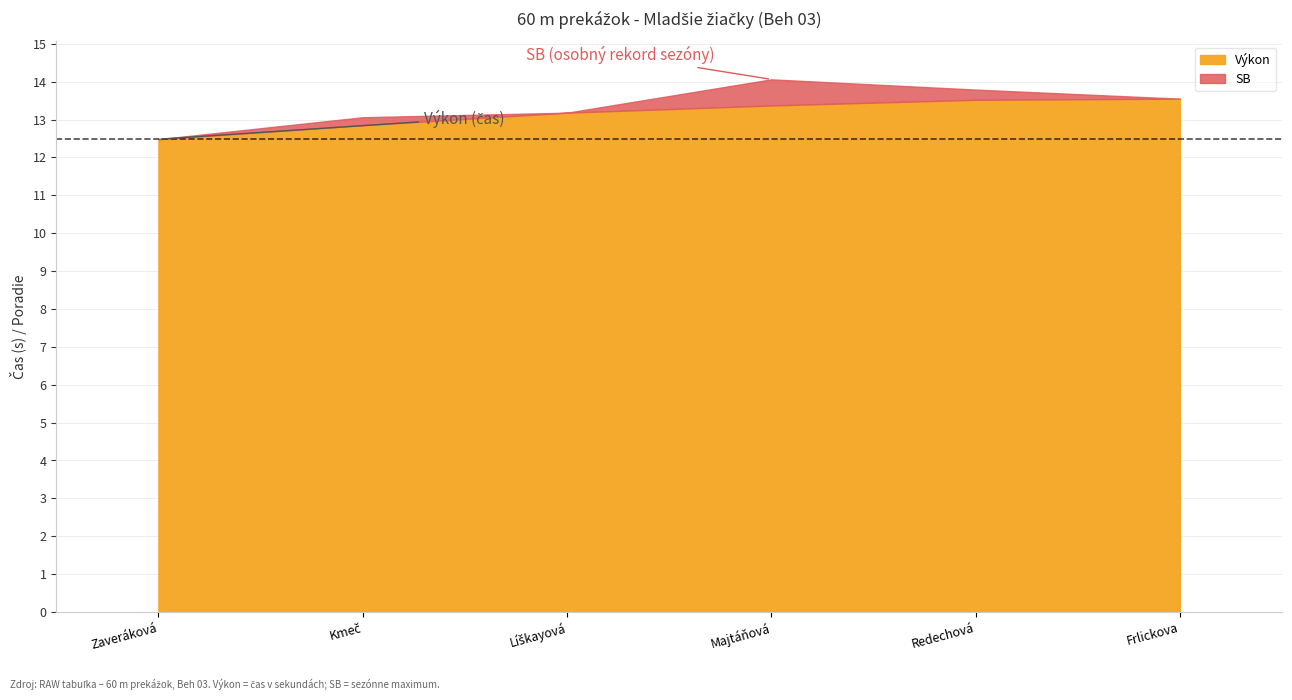

True or false: Výkon has a value of 12.5 at Zaveráková.

True